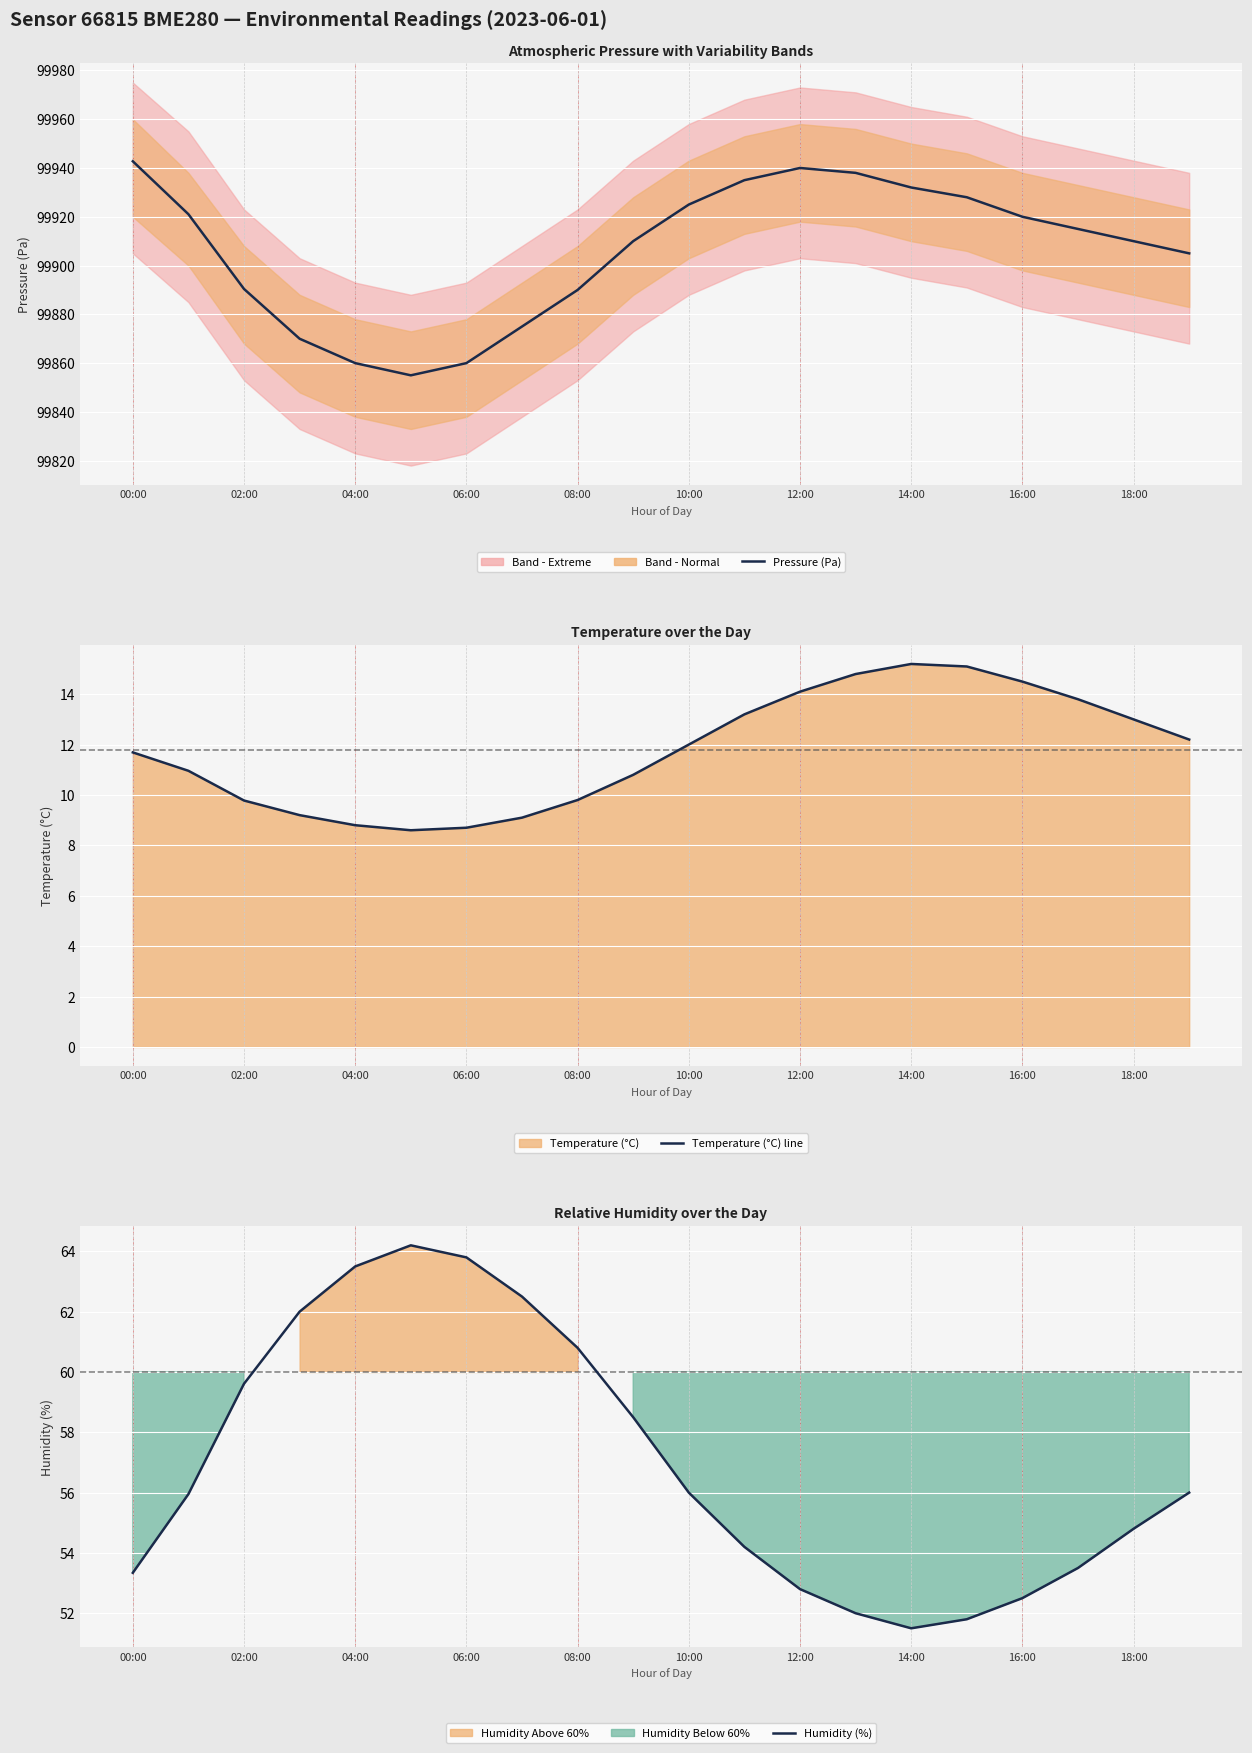

True or false: Temperature (°C) line has a value of 16.3 at 18:00.

False